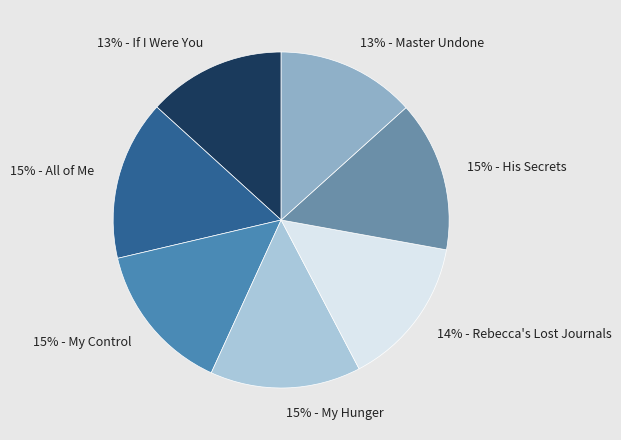

To the nearest percent, what portion does 15% - His Secrets represent?

15%